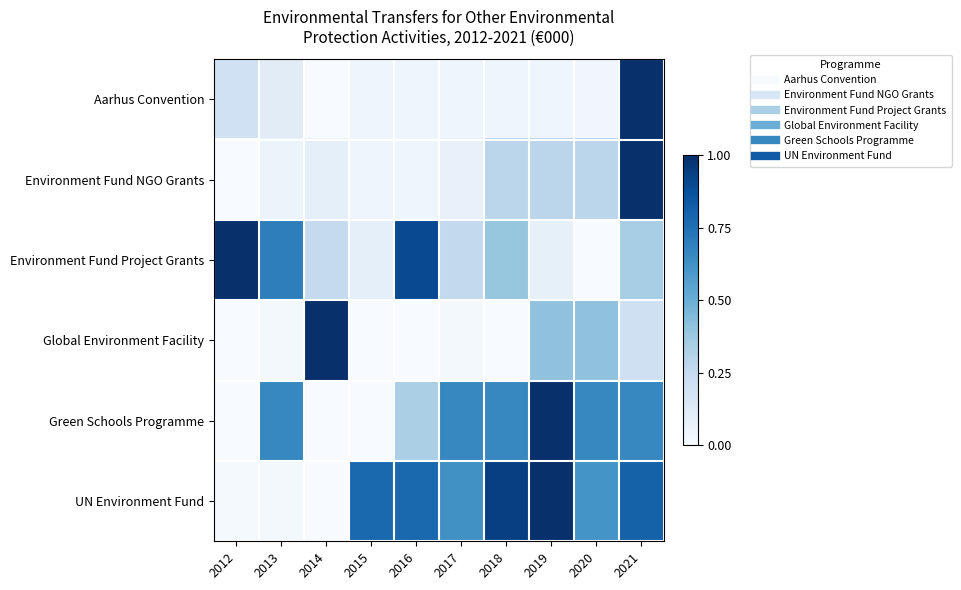

Which series has the largest range (max minus min)?

Environment Fund NGO Grants